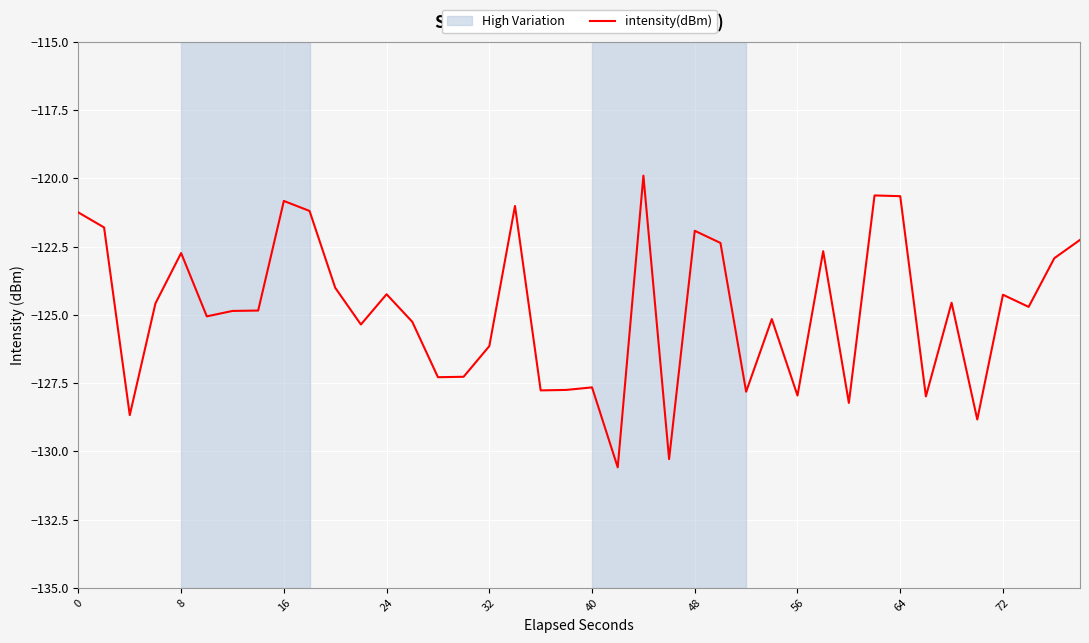

What is the smallest value displayed?

-130.6